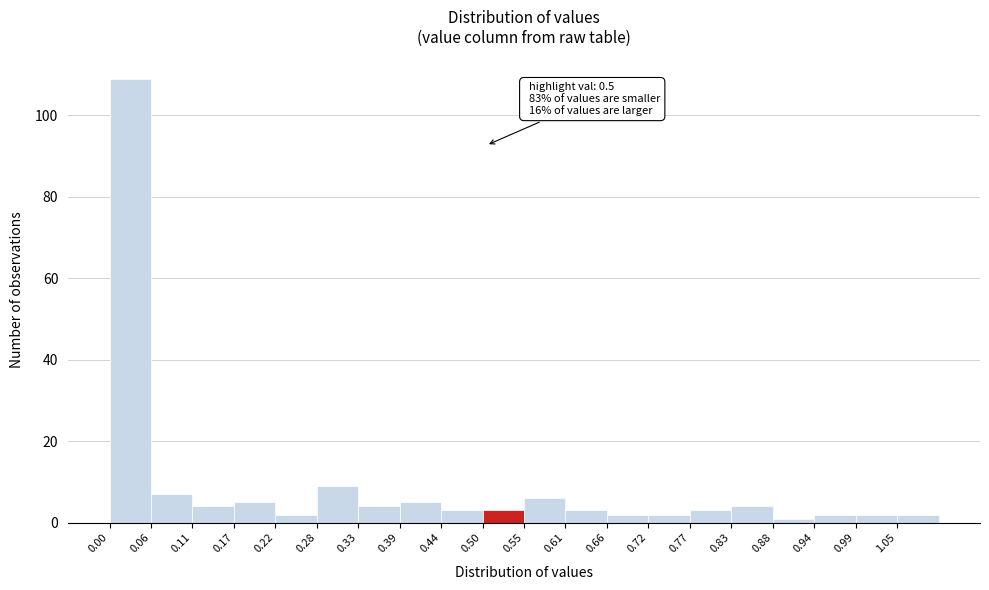

Over which range of the x-axis is the bar tallest?

0.000 to 0.055